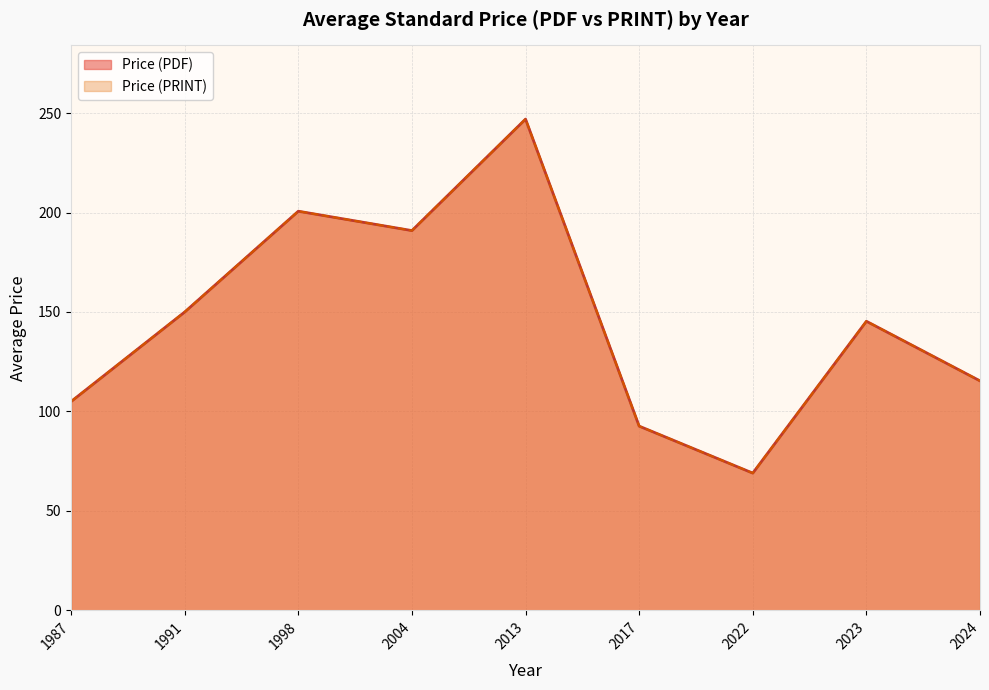

At which category is the sum across all series the highest?

2013